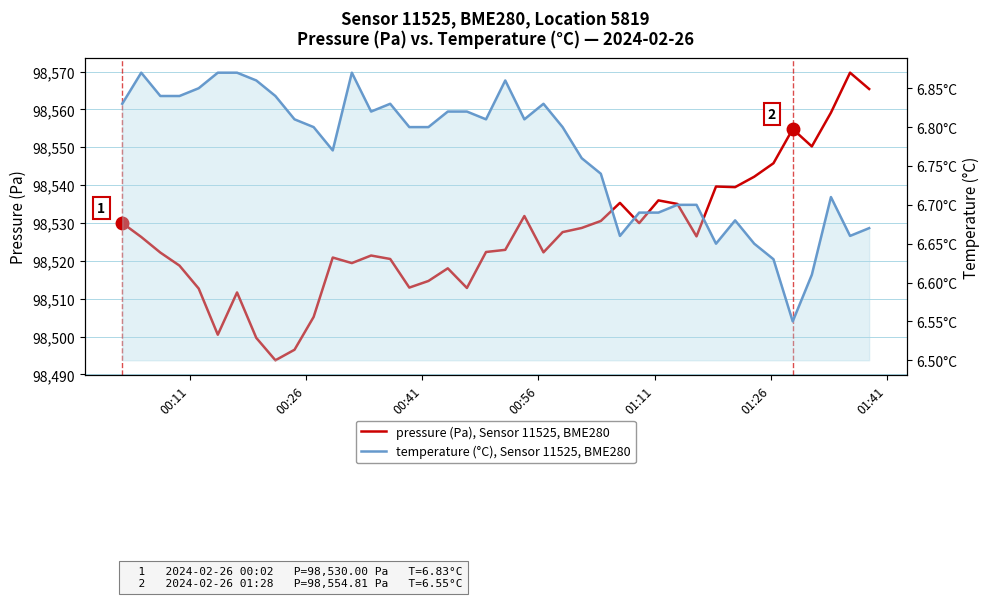

List the series in order of their peak value, lowest first.

temperature (°C), Sensor 11525, BME280, pressure (Pa), Sensor 11525, BME280